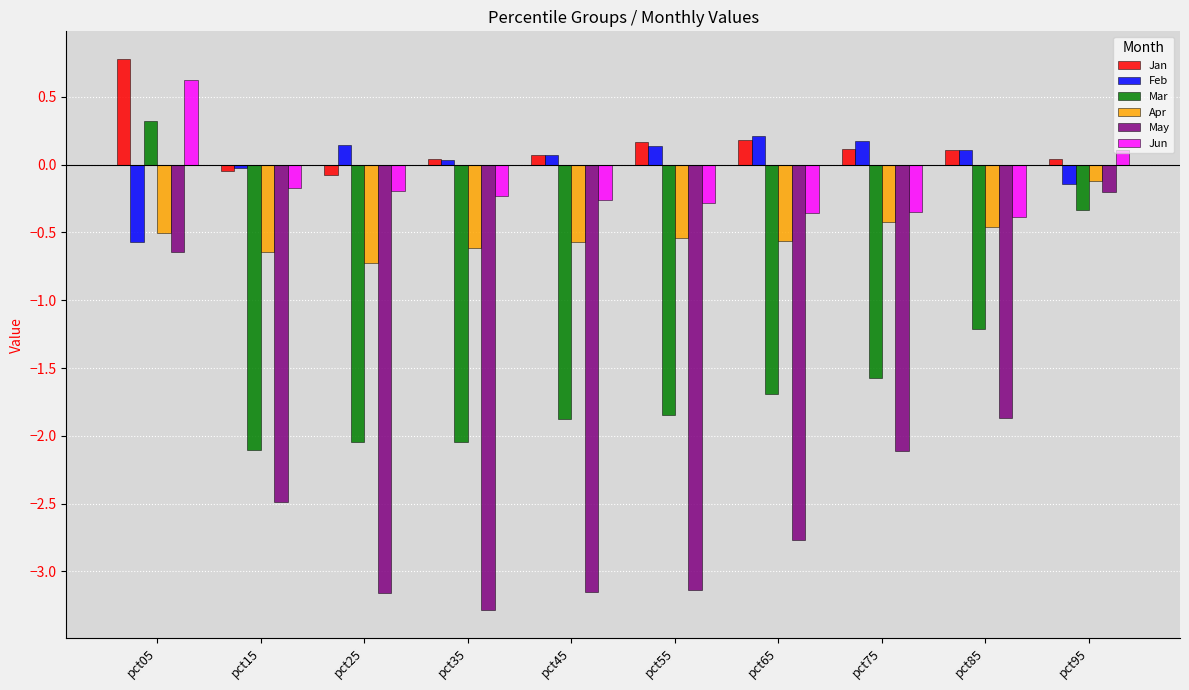

True or false: Mar has a value of -0.5 at pct35.

False